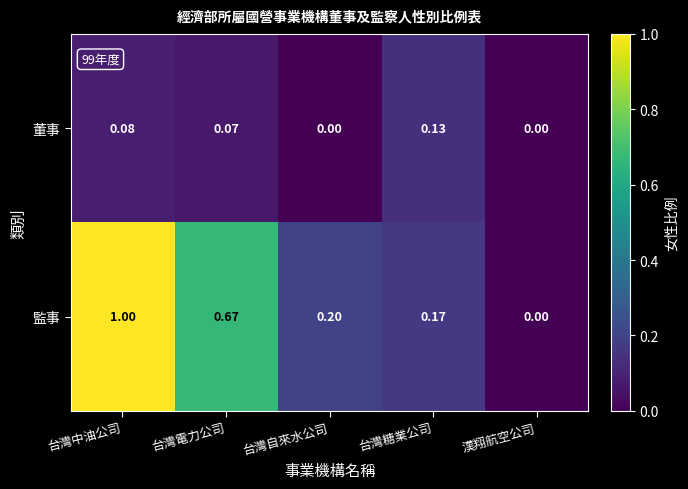

Which category has the highest value across all series?

台灣中油公司